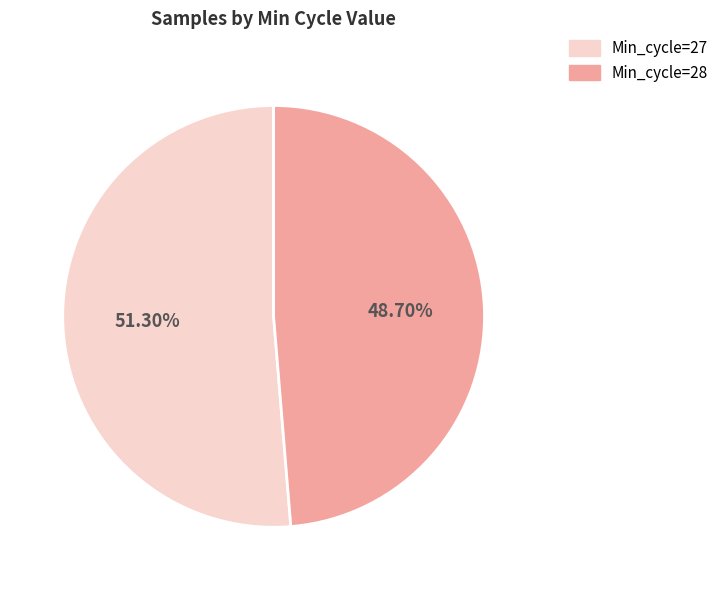

To the nearest percent, what percentage of the pie is Min_cycle=28?

49%